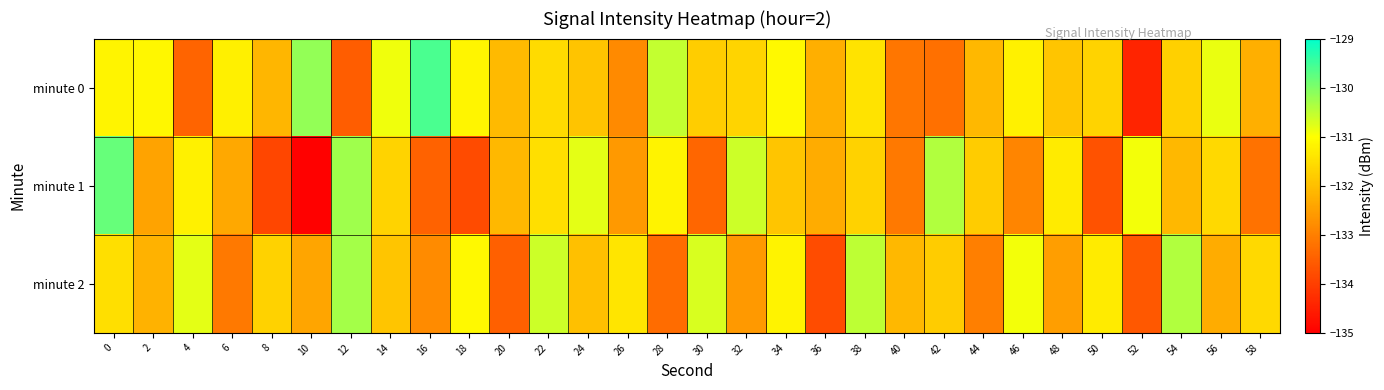

Between 10 and 4, which is larger?

10